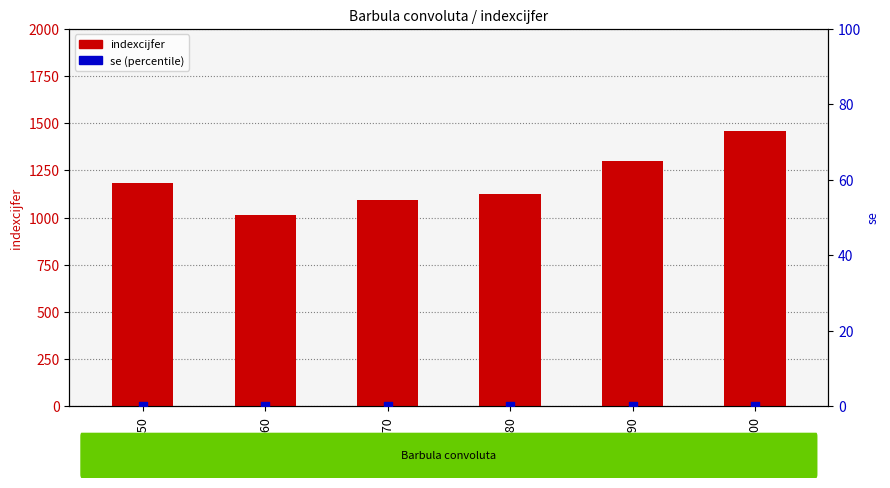

What are all the series names shown in the legend?

indexcijfer, se (percentile)